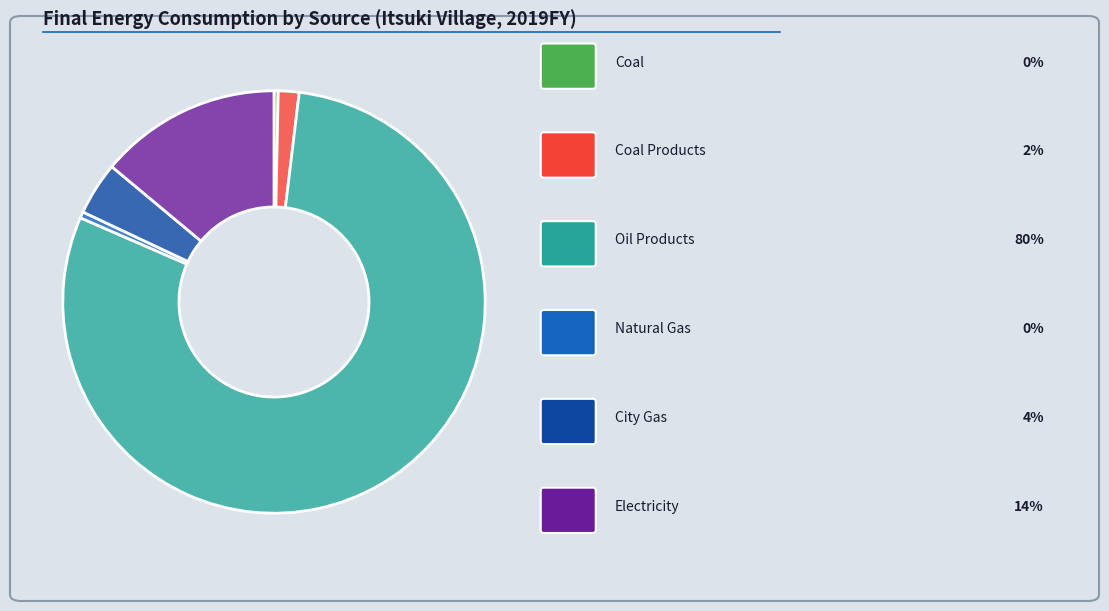

Is it true that New & Renewable Energy is 9% of the pie?

False